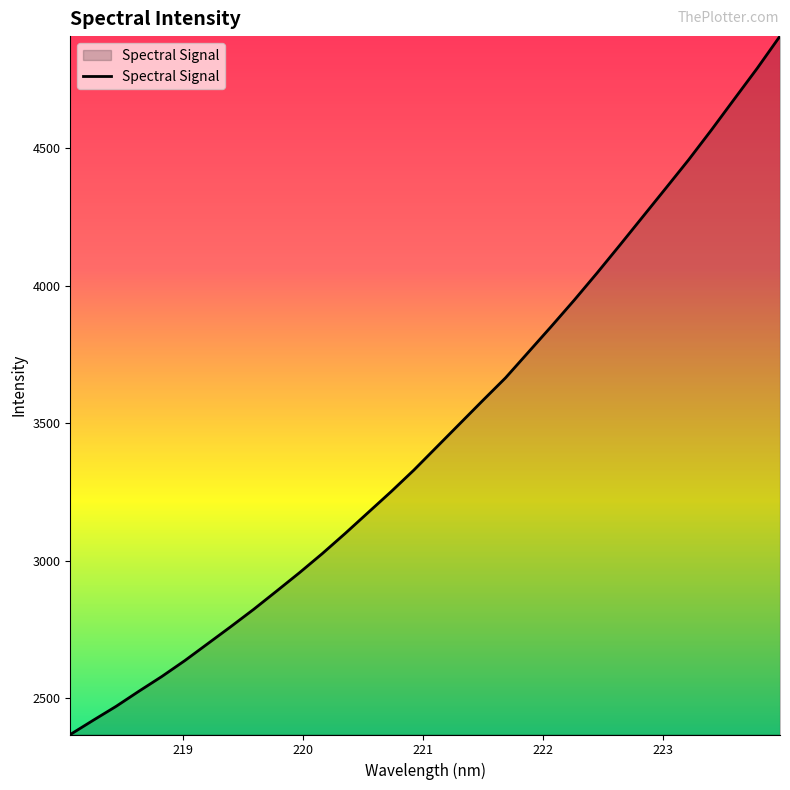

What is the maximum value shown in the chart?

4908.6